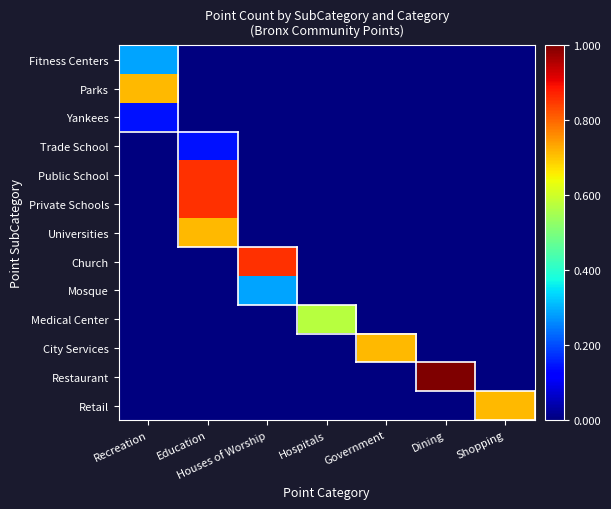

Reading right to left, transcribe all the data shown in this chart.

Fitness Centers: Shopping=0.0	Dining=0.0	Government=0.0	Hospitals=0.0	Houses of Worship=0.0	Education=0.0	Recreation=0.3
Parks: Shopping=0.0	Dining=0.0	Government=0.0	Hospitals=0.0	Houses of Worship=0.0	Education=0.0	Recreation=0.7
Yankees: Shopping=0.0	Dining=0.0	Government=0.0	Hospitals=0.0	Houses of Worship=0.0	Education=0.0	Recreation=0.1
Trade School: Shopping=0.0	Dining=0.0	Government=0.0	Hospitals=0.0	Houses of Worship=0.0	Education=0.1	Recreation=0.0
Public School: Shopping=0.0	Dining=0.0	Government=0.0	Hospitals=0.0	Houses of Worship=0.0	Education=0.9	Recreation=0.0
Private Schools: Shopping=0.0	Dining=0.0	Government=0.0	Hospitals=0.0	Houses of Worship=0.0	Education=0.9	Recreation=0.0
Universities: Shopping=0.0	Dining=0.0	Government=0.0	Hospitals=0.0	Houses of Worship=0.0	Education=0.7	Recreation=0.0
Church: Shopping=0.0	Dining=0.0	Government=0.0	Hospitals=0.0	Houses of Worship=0.9	Education=0.0	Recreation=0.0
Mosque: Shopping=0.0	Dining=0.0	Government=0.0	Hospitals=0.0	Houses of Worship=0.3	Education=0.0	Recreation=0.0
Medical Center: Shopping=0.0	Dining=0.0	Government=0.0	Hospitals=0.6	Houses of Worship=0.0	Education=0.0	Recreation=0.0
City Services: Shopping=0.0	Dining=0.0	Government=0.7	Hospitals=0.0	Houses of Worship=0.0	Education=0.0	Recreation=0.0
Restaurant: Shopping=0.0	Dining=1.0	Government=0.0	Hospitals=0.0	Houses of Worship=0.0	Education=0.0	Recreation=0.0
Retail: Shopping=0.7	Dining=0.0	Government=0.0	Hospitals=0.0	Houses of Worship=0.0	Education=0.0	Recreation=0.0